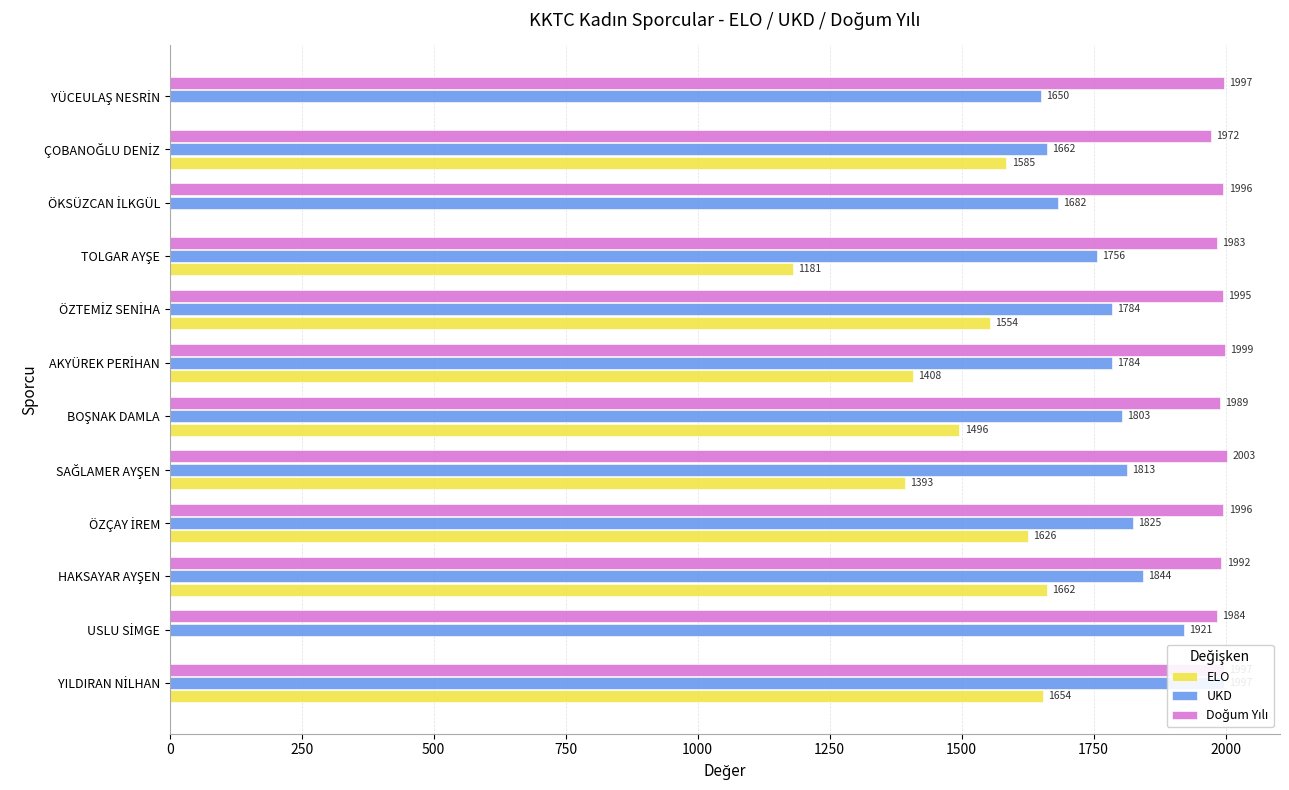

Which series has the largest range (max minus min)?

ELO